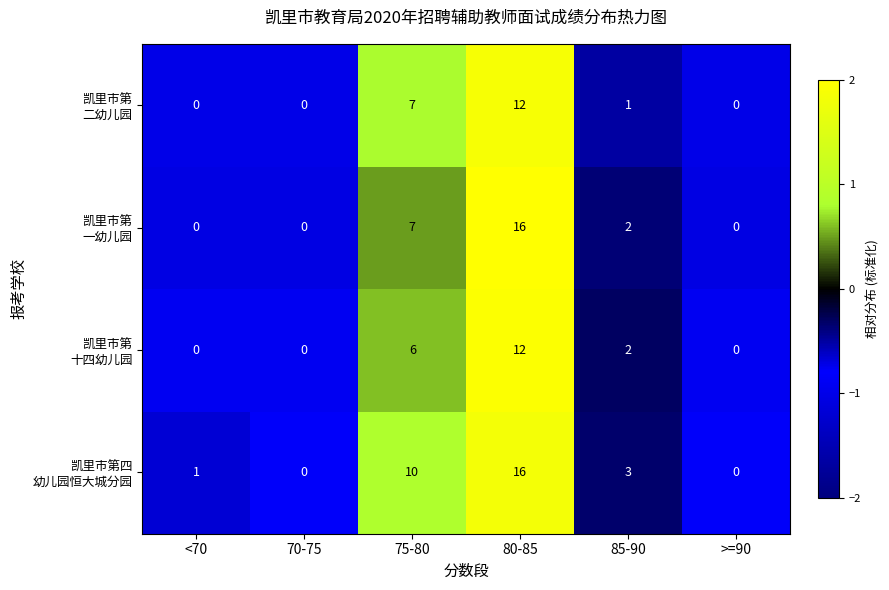

At which category is the sum across all series the highest?

80-85